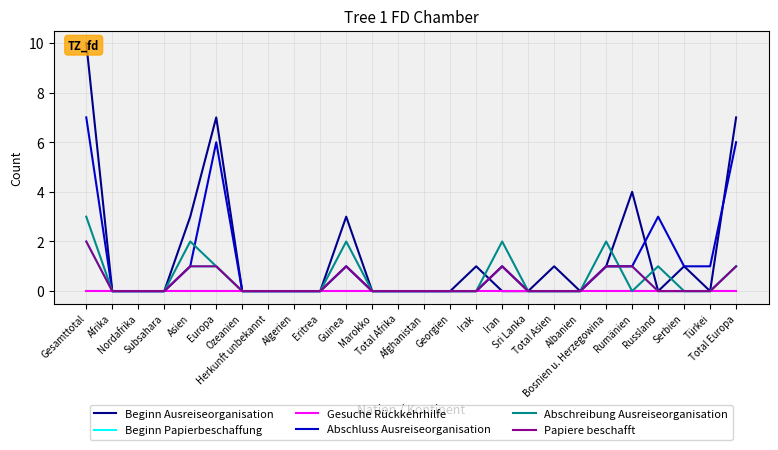

Reading left to right, what are all the values shown in this chart?

Beginn Ausreiseorganisation: Gesamttotal=10	Afrika=0	Nordafrika=0	Subsahara=0	Asien=3	Europa=7	Ozeanien=0	Herkunft unbekannt=0	Algerien=0	Eritrea=0	Guinea=3	Marokko=0	Total Afrika=0	Afghanistan=0	Georgien=0	Irak=1	Iran=0	Sri Lanka=0	Total Asien=1	Albanien=0	Bosnien u. Herzegowina=1	Rumänien=4	Russland=0	Serbien=1	Türkei=0	Total Europa=7
Beginn Papierbeschaffung: Gesamttotal=2	Afrika=0	Nordafrika=0	Subsahara=0	Asien=1	Europa=1	Ozeanien=0	Herkunft unbekannt=0	Algerien=0	Eritrea=0	Guinea=1	Marokko=0	Total Afrika=0	Afghanistan=0	Georgien=0	Irak=0	Iran=1	Sri Lanka=0	Total Asien=0	Albanien=0	Bosnien u. Herzegowina=1	Rumänien=1	Russland=0	Serbien=0	Türkei=0	Total Europa=1
Gesuche Rückkehrhilfe: Gesamttotal=0	Afrika=0	Nordafrika=0	Subsahara=0	Asien=0	Europa=0	Ozeanien=0	Herkunft unbekannt=0	Algerien=0	Eritrea=0	Guinea=0	Marokko=0	Total Afrika=0	Afghanistan=0	Georgien=0	Irak=0	Iran=0	Sri Lanka=0	Total Asien=0	Albanien=0	Bosnien u. Herzegowina=0	Rumänien=0	Russland=0	Serbien=0	Türkei=0	Total Europa=0
Abschluss Ausreiseorganisation: Gesamttotal=7	Afrika=0	Nordafrika=0	Subsahara=0	Asien=1	Europa=6	Ozeanien=0	Herkunft unbekannt=0	Algerien=0	Eritrea=0	Guinea=1	Marokko=0	Total Afrika=0	Afghanistan=0	Georgien=0	Irak=0	Iran=1	Sri Lanka=0	Total Asien=0	Albanien=0	Bosnien u. Herzegowina=1	Rumänien=1	Russland=3	Serbien=1	Türkei=1	Total Europa=6
Abschreibung Ausreiseorganisation: Gesamttotal=3	Afrika=0	Nordafrika=0	Subsahara=0	Asien=2	Europa=1	Ozeanien=0	Herkunft unbekannt=0	Algerien=0	Eritrea=0	Guinea=2	Marokko=0	Total Afrika=0	Afghanistan=0	Georgien=0	Irak=0	Iran=2	Sri Lanka=0	Total Asien=0	Albanien=0	Bosnien u. Herzegowina=2	Rumänien=0	Russland=1	Serbien=0	Türkei=0	Total Europa=1
Papiere beschafft: Gesamttotal=2	Afrika=0	Nordafrika=0	Subsahara=0	Asien=1	Europa=1	Ozeanien=0	Herkunft unbekannt=0	Algerien=0	Eritrea=0	Guinea=1	Marokko=0	Total Afrika=0	Afghanistan=0	Georgien=0	Irak=0	Iran=1	Sri Lanka=0	Total Asien=0	Albanien=0	Bosnien u. Herzegowina=1	Rumänien=1	Russland=0	Serbien=0	Türkei=0	Total Europa=1